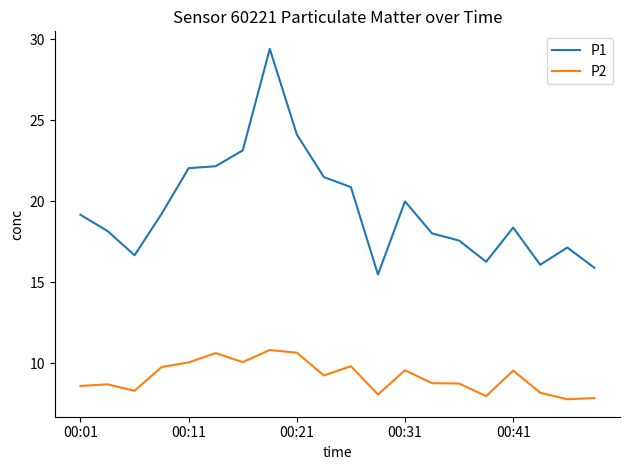

What is the maximum value shown in the chart?

29.4